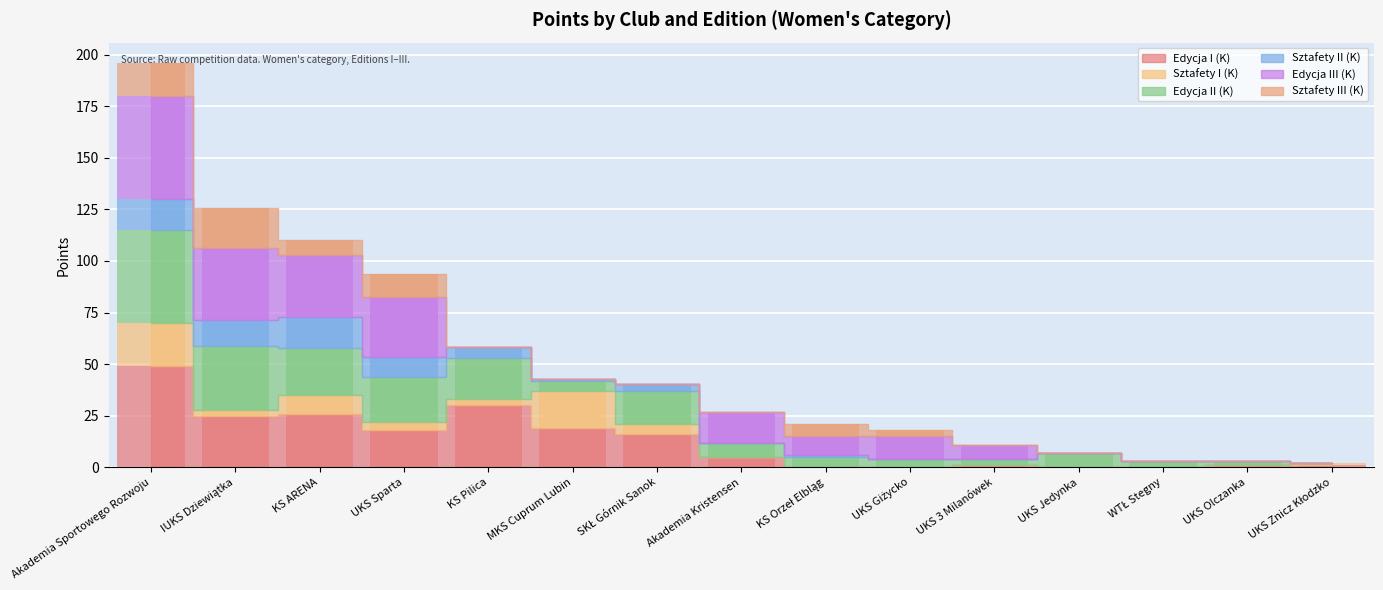

What is the spread (max minus min) of values at UKS Giżycko?

11.0